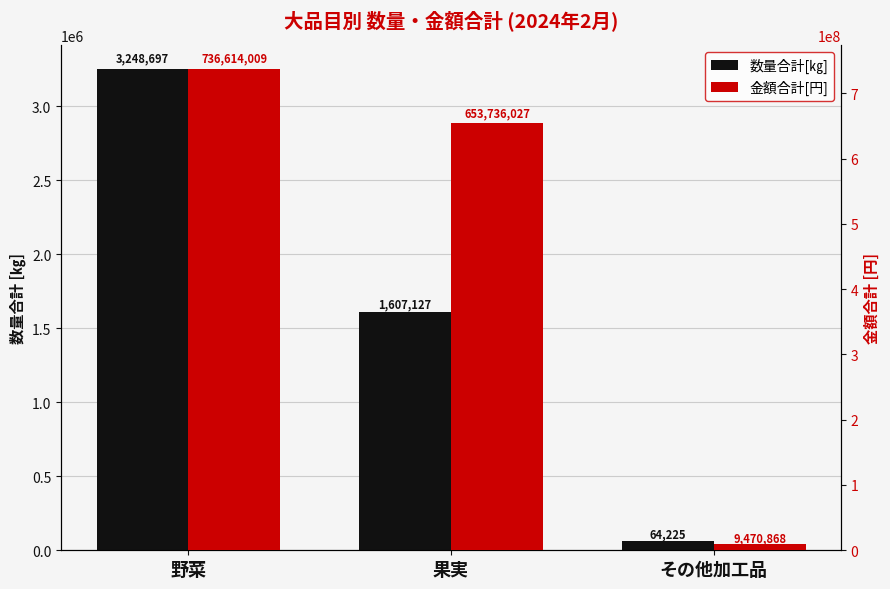

What position from the left is その他加工品?

3